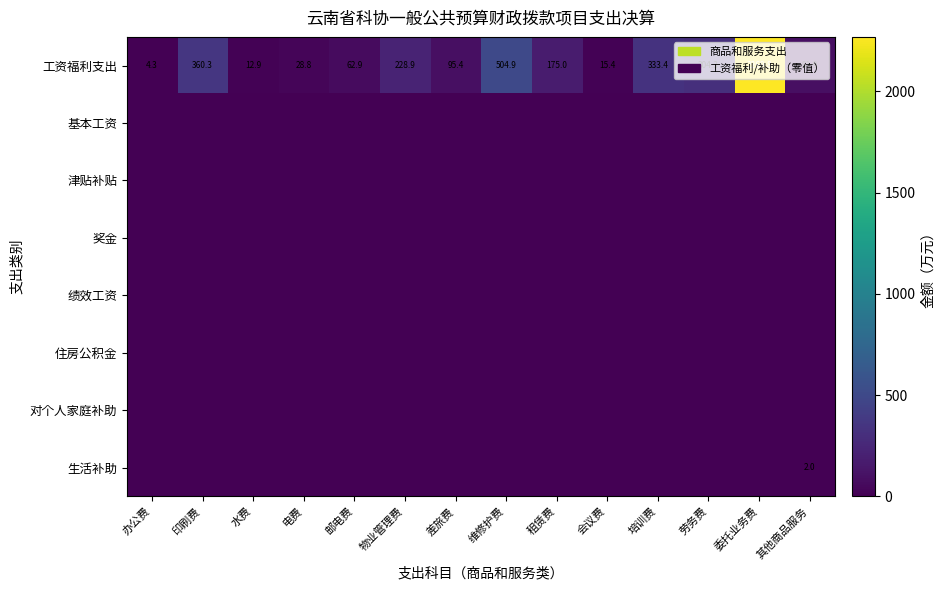

What is the maximum value shown in the chart?

2269.8